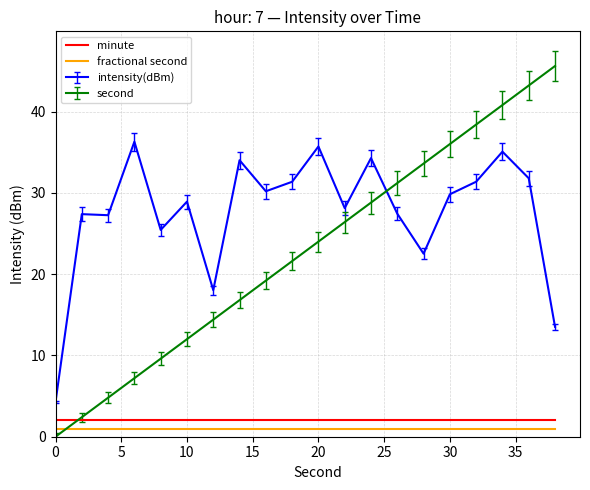

True or false: intensity(dBm) and minute intersect in this chart.

False